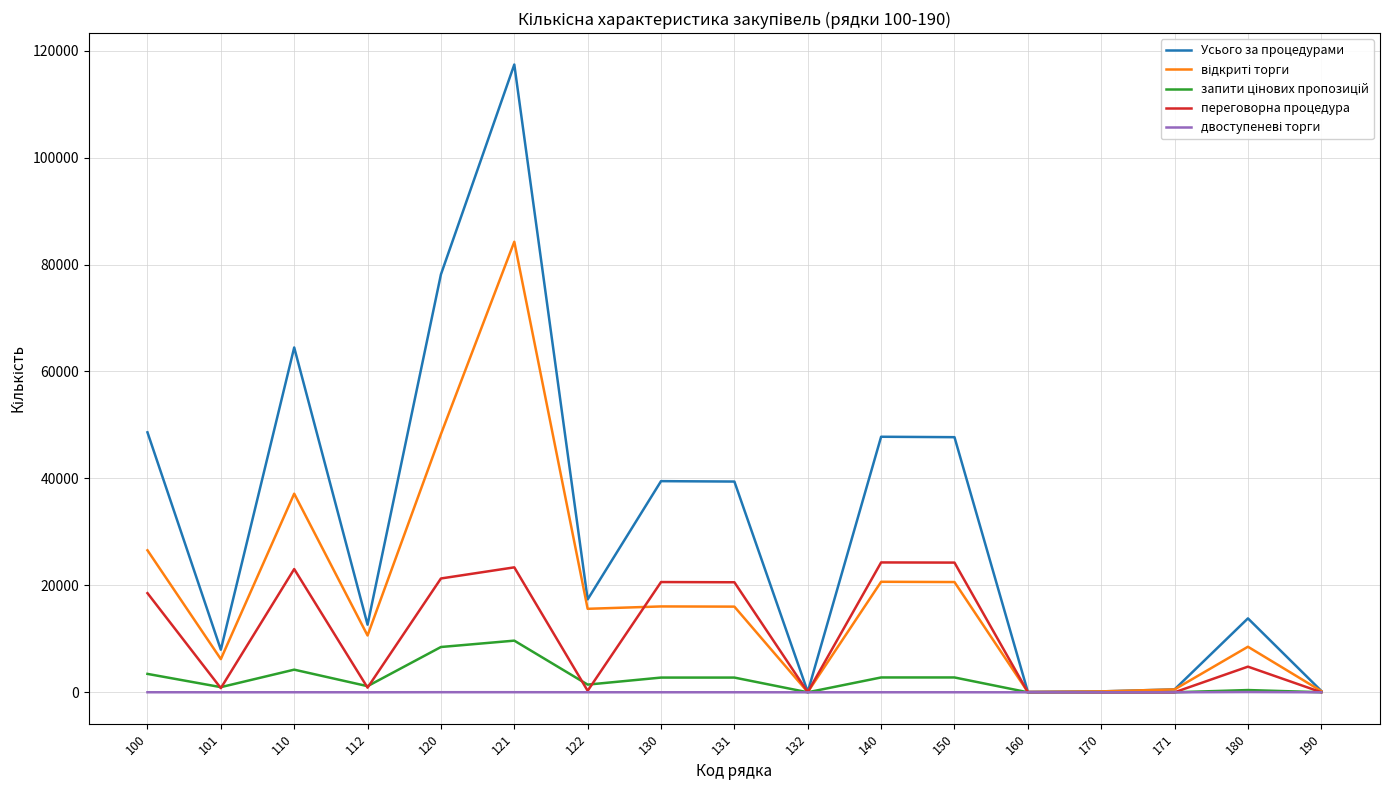

Which series changed the most between 122 and 132?

Усього за процедурами